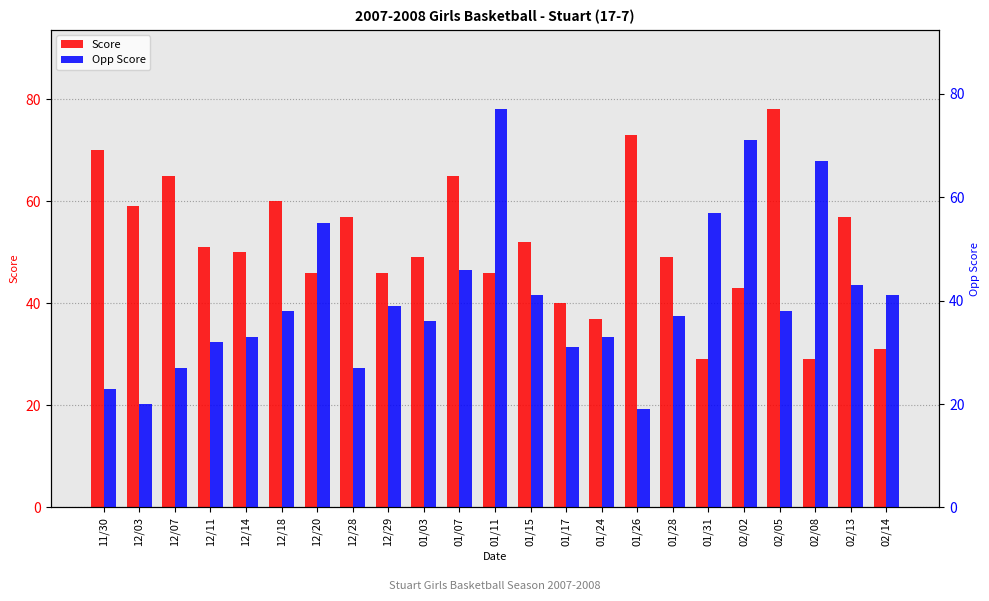

Reading left to right, transcribe all the data shown in this chart.

Score: 11/30=70	12/03=59	12/07=65	12/11=51	12/14=50	12/18=60	12/20=46	12/28=57	12/29=46	01/03=49	01/07=65	01/11=46	01/15=52	01/17=40	01/24=37	01/26=73	01/28=49	01/31=29	02/02=43	02/05=78	02/08=29	02/13=57	02/14=31
Opp Score: 11/30=23	12/03=20	12/07=27	12/11=32	12/14=33	12/18=38	12/20=55	12/28=27	12/29=39	01/03=36	01/07=46	01/11=77	01/15=41	01/17=31	01/24=33	01/26=19	01/28=37	01/31=57	02/02=71	02/05=38	02/08=67	02/13=43	02/14=41